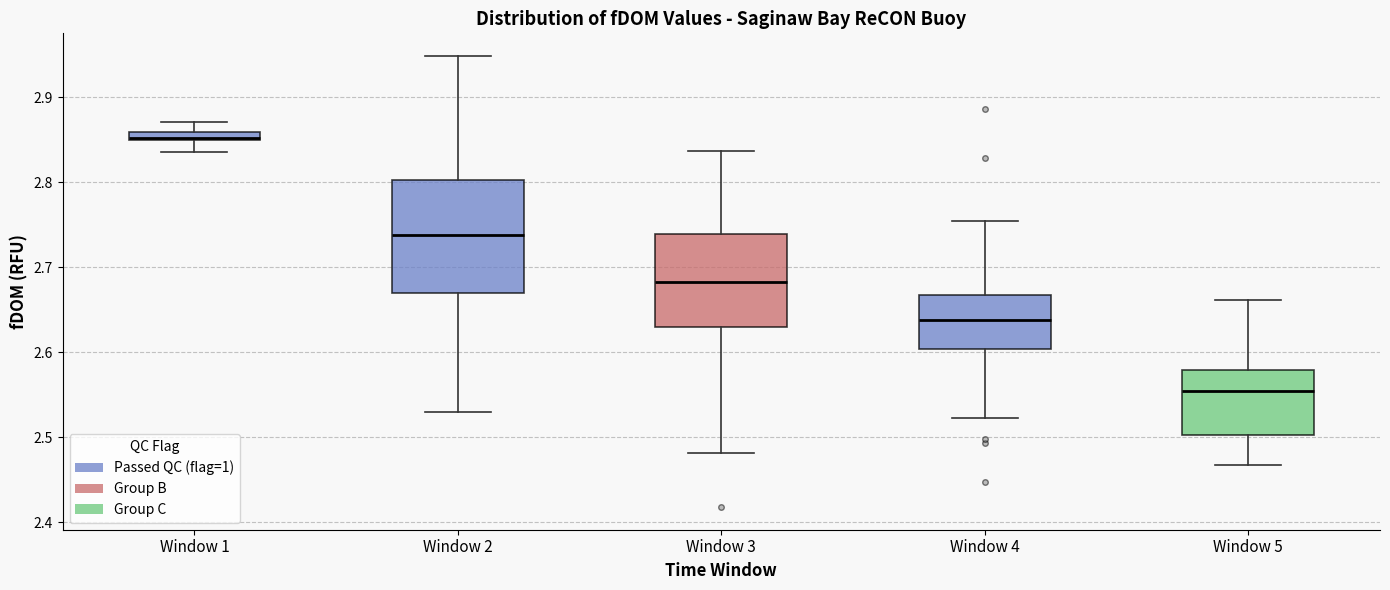

Where does the lower whisker of the box for Window 4 end on the y-axis? The values are not printed on the chart, so give them approximately, as read against the axis.

2.52